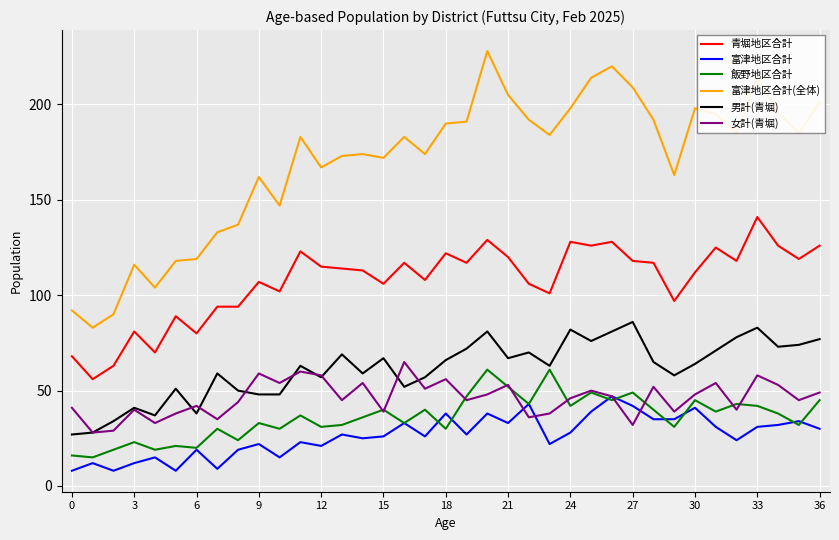

True or false: 富津地区合計(全体) and 男計(青堀) intersect in this chart.

False